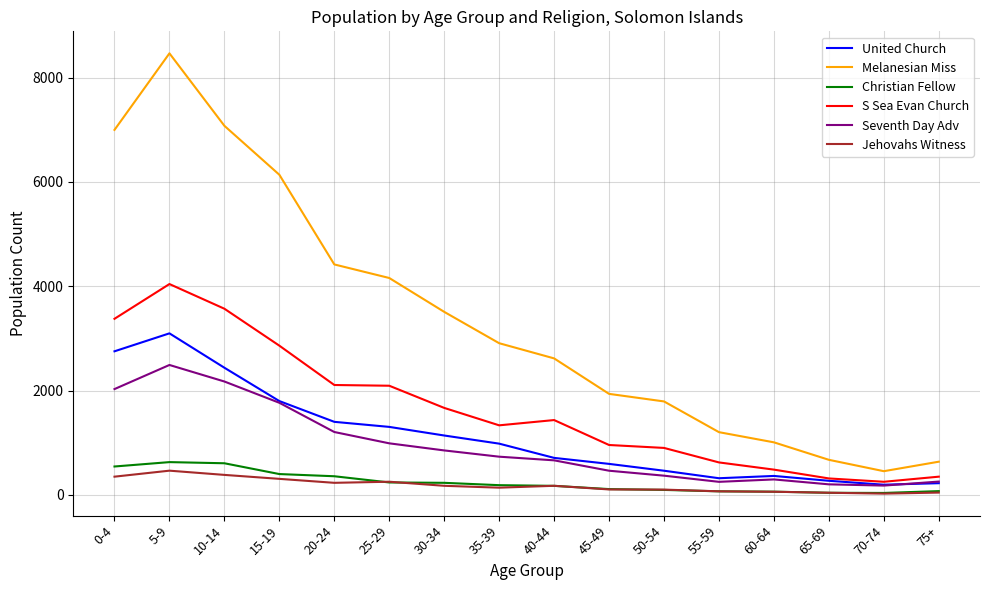

The value of Christian Fellow at 25-29 is 240. True or false?

True